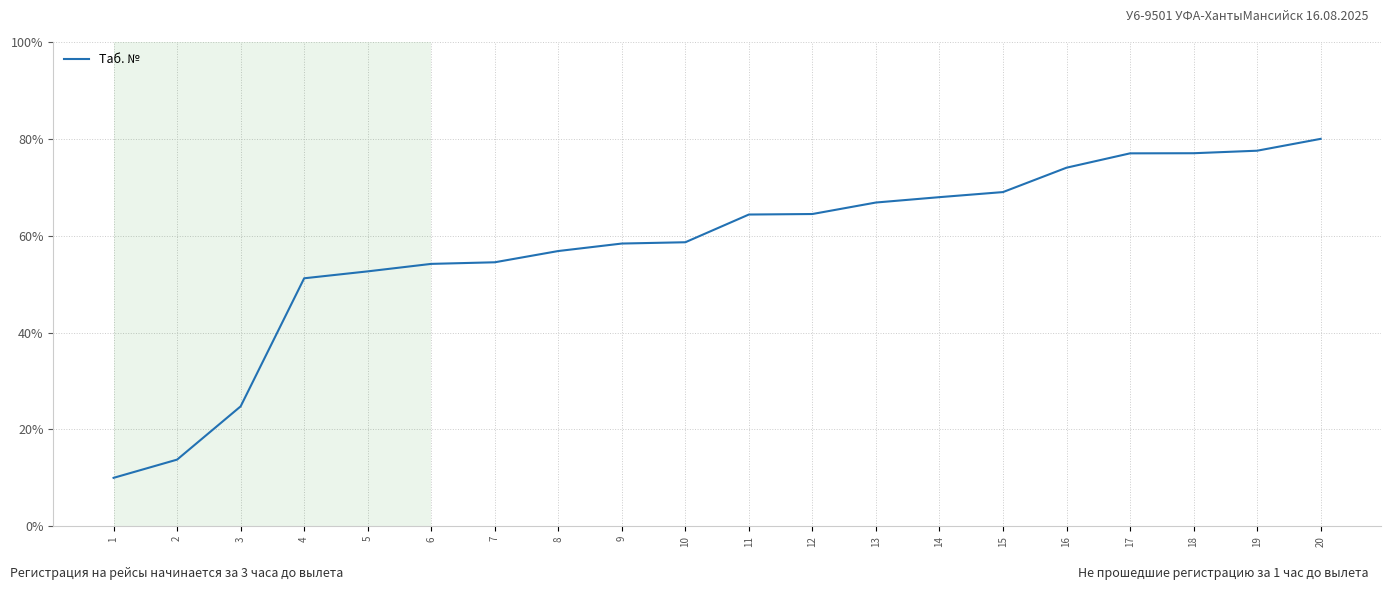

Read the value at 7.

54.5